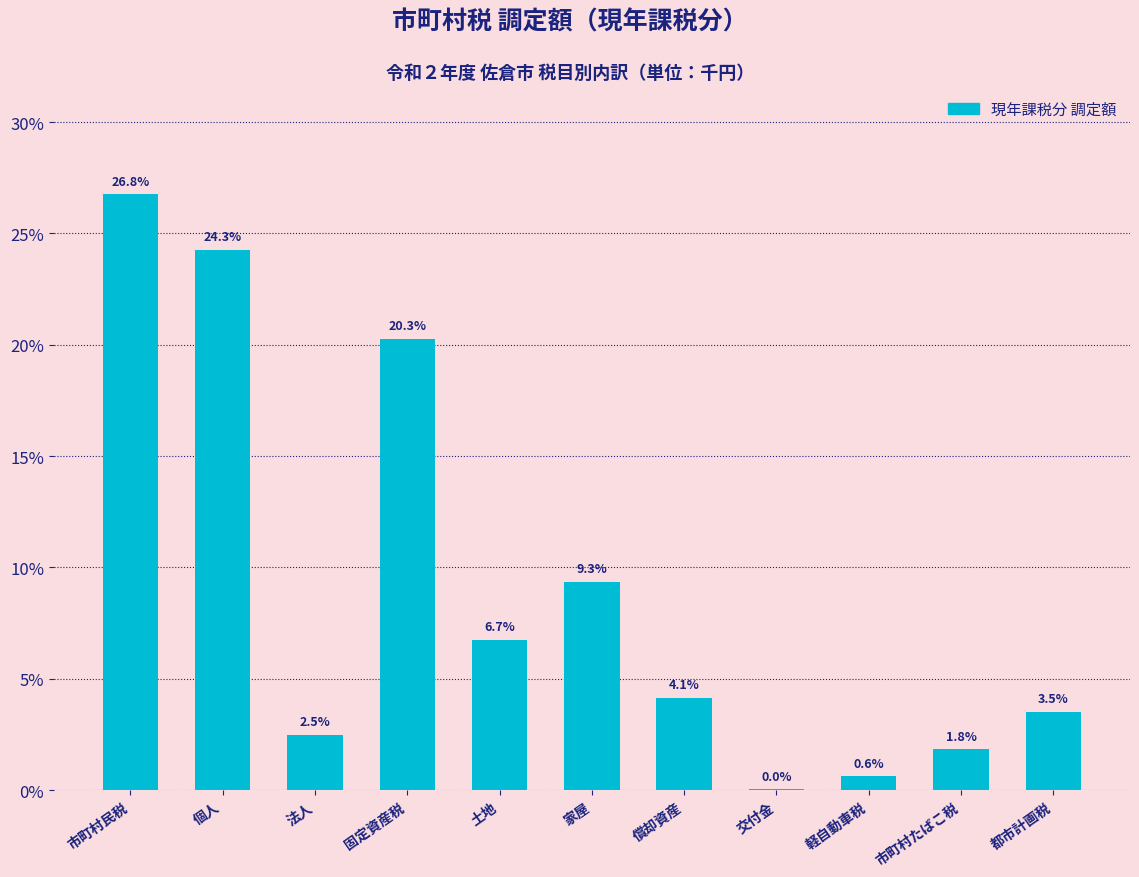

What is the maximum value shown in the chart?

26.8